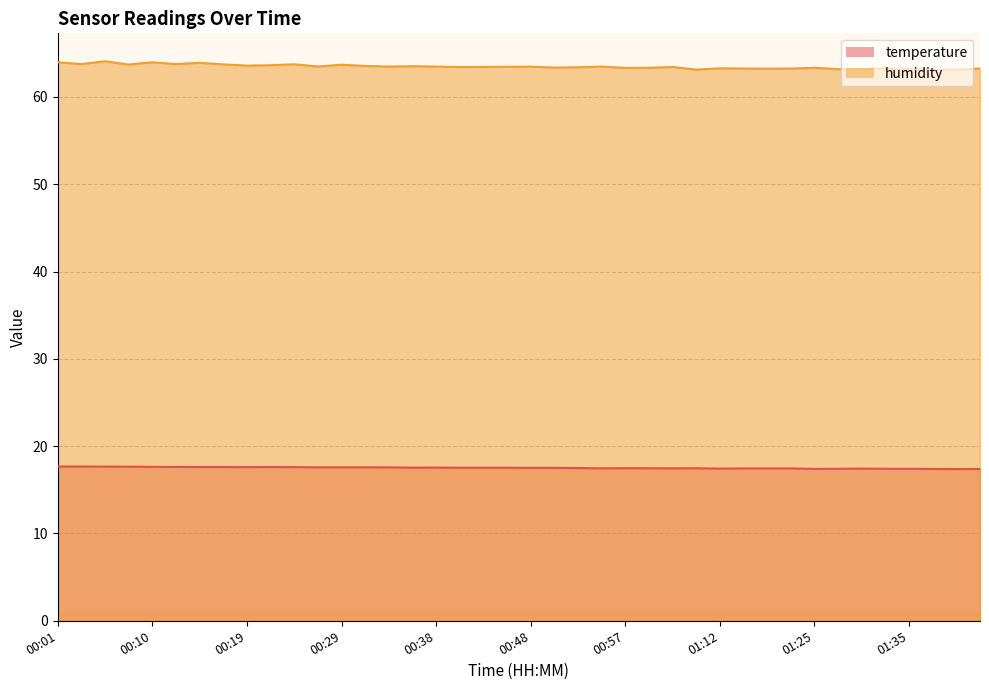

What is the difference between the highest and lowest values at 01:15?

45.8